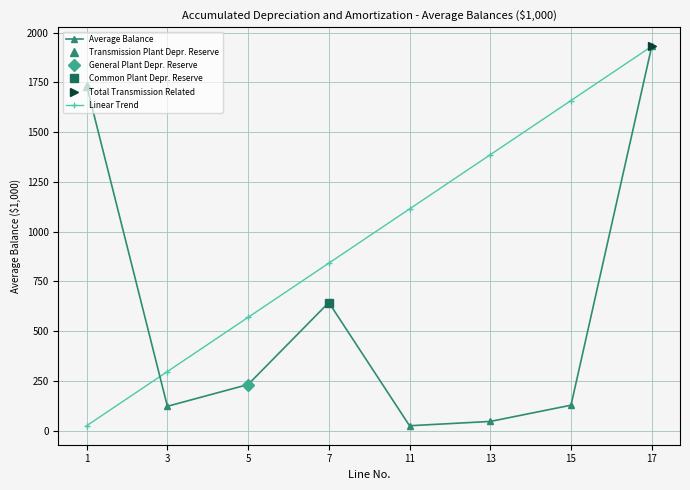

How many intersections are there between Average Balance and Linear Trend?

1